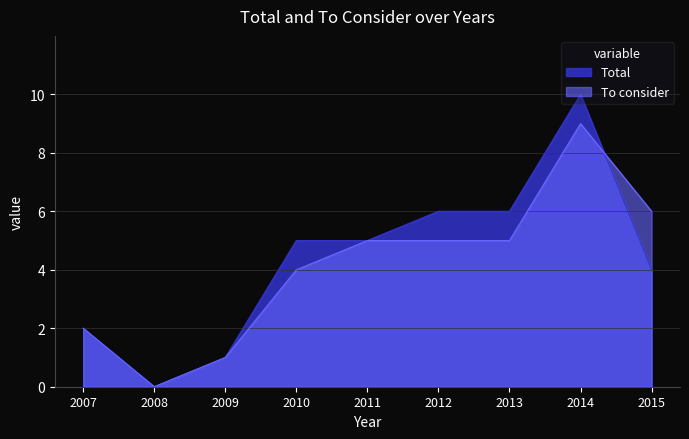

What is the sum of all To consider values?

37